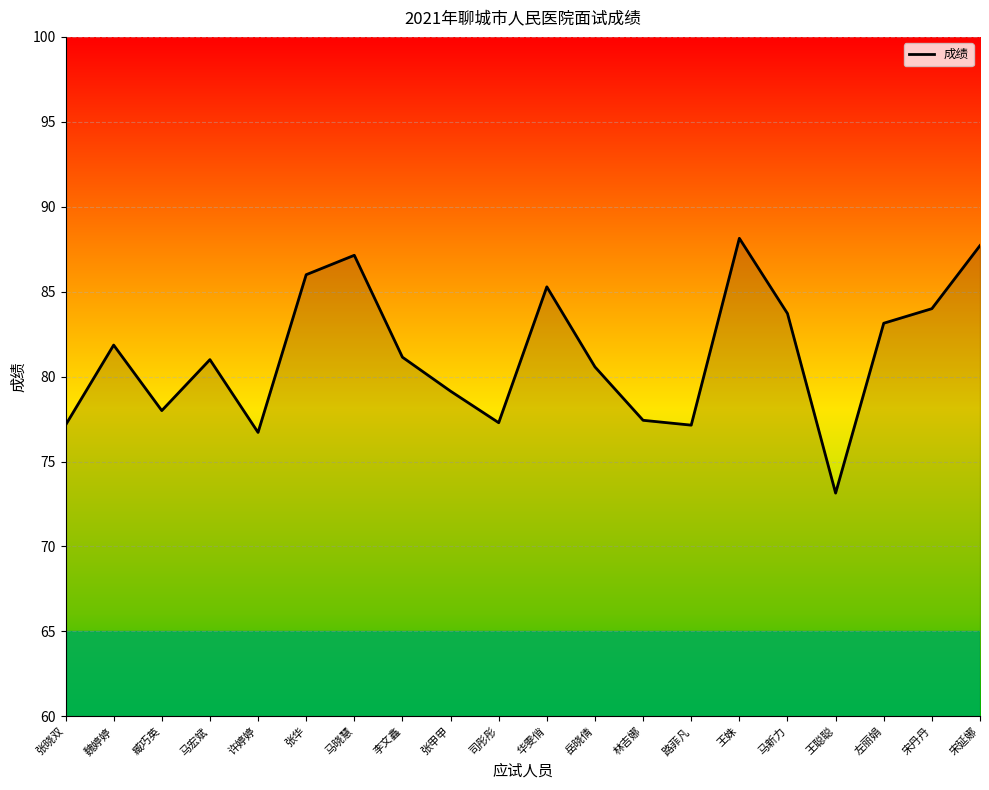

What is the maximum value shown in the chart?

88.1